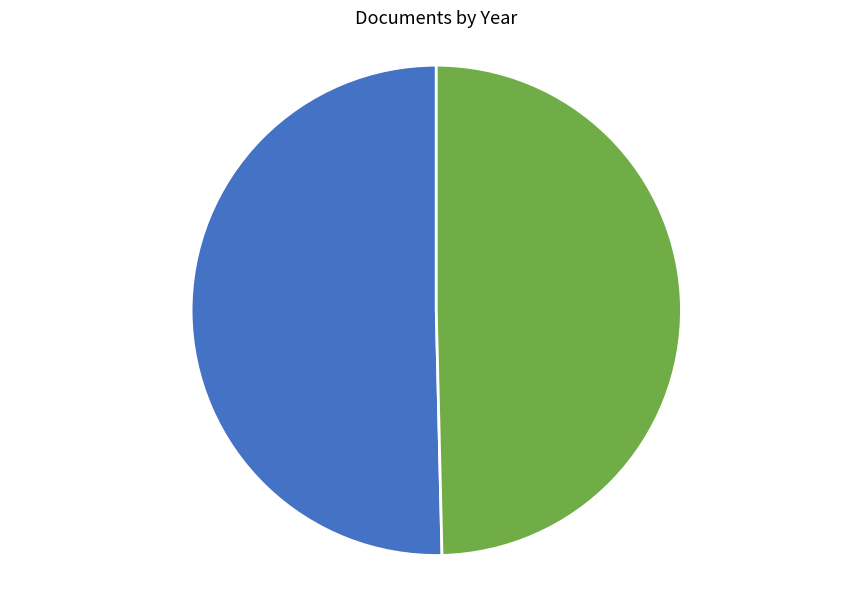

What is the ratio of the value at OPUS4-3578 to the value at OPUS4-32591?

1.0